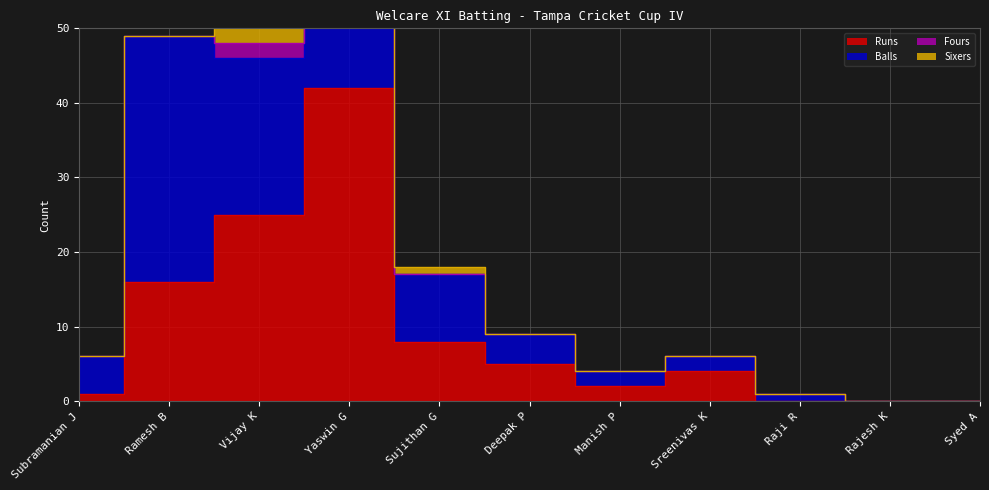

Which category has the highest value in the Fours series?

Vijay K